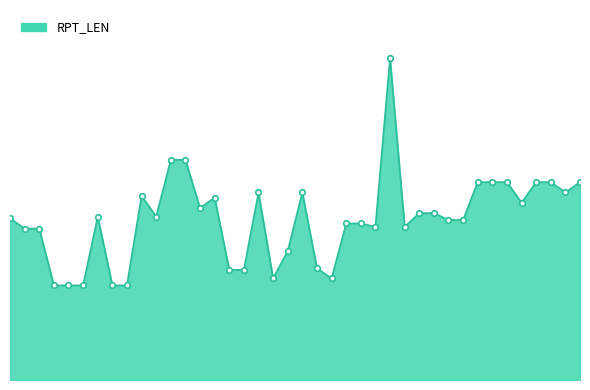

What is the sum of all values?

3737